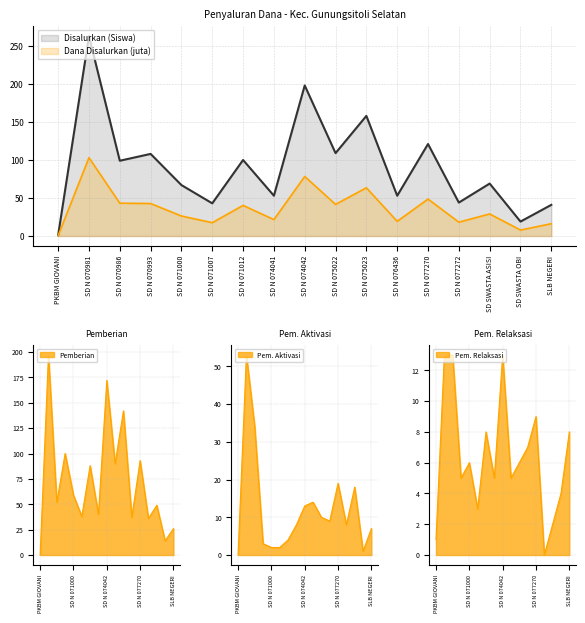

Between SD N 074041 and SD N 070993, which is larger?

SD N 070993